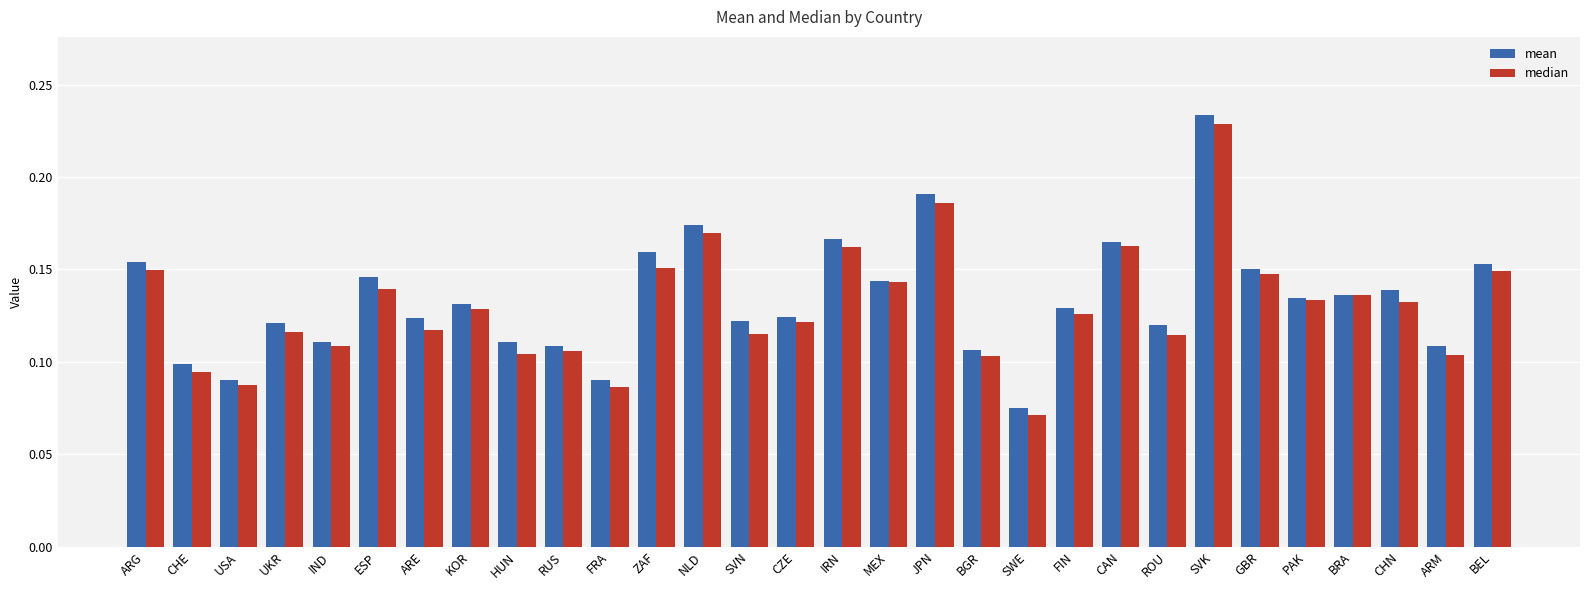

At how many categories does at least one series exceed 0?

30